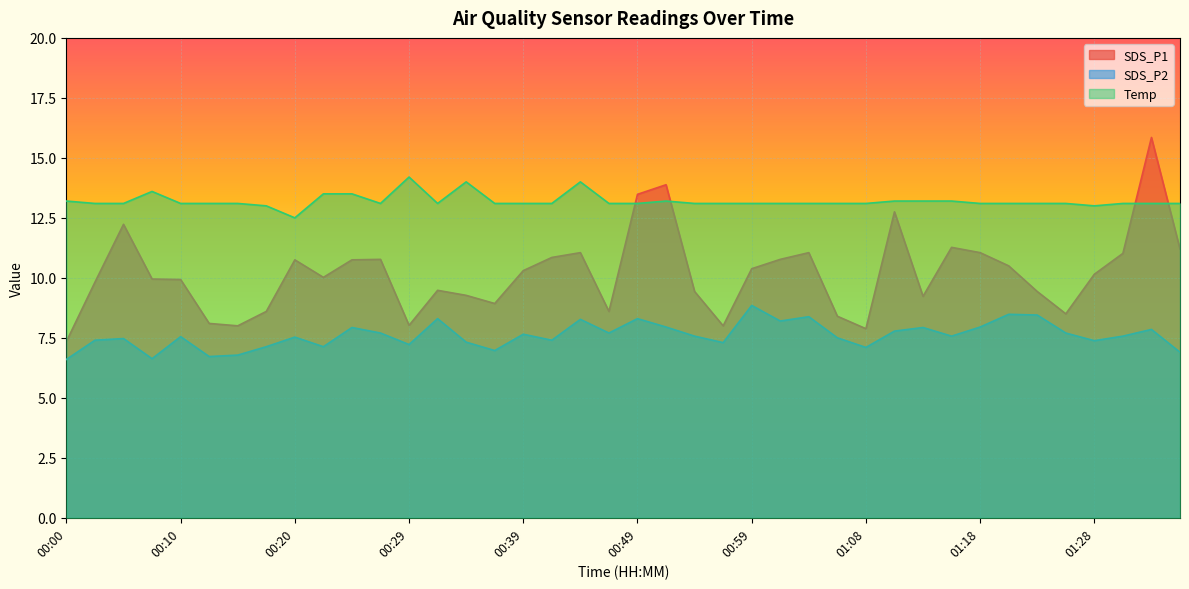

Which series has the largest total across all categories?

Temp